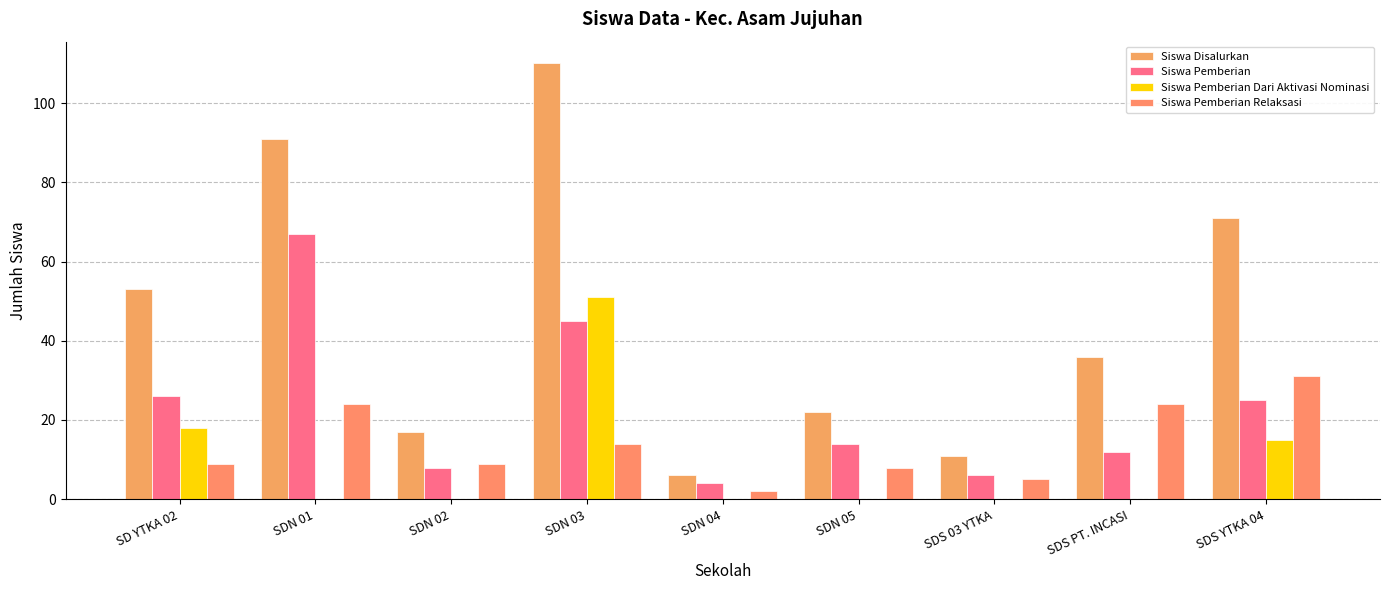

At how many categories does at least one series exceed 82?

2